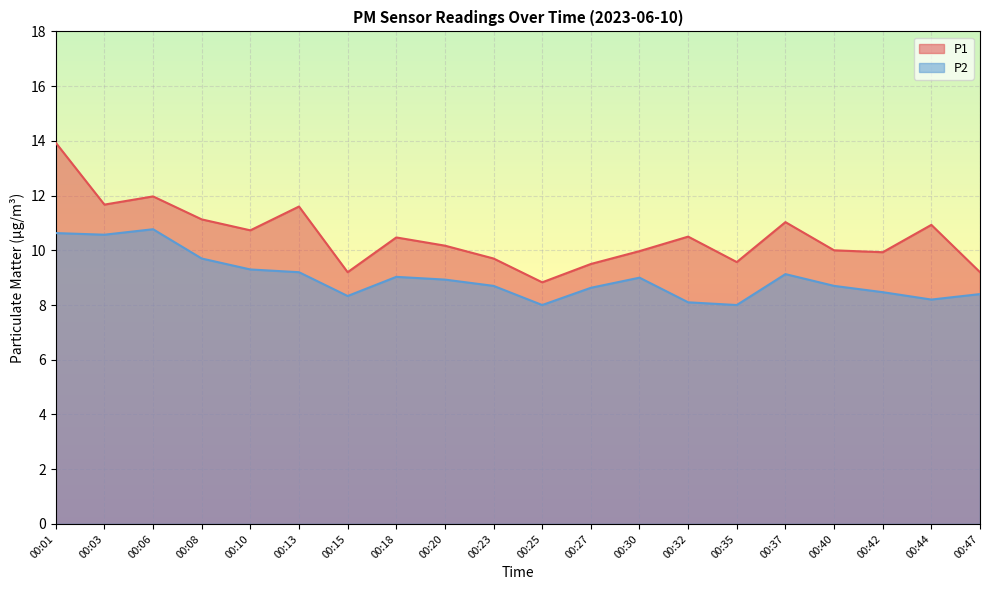

What is the total value across all series at 00:18?

19.5